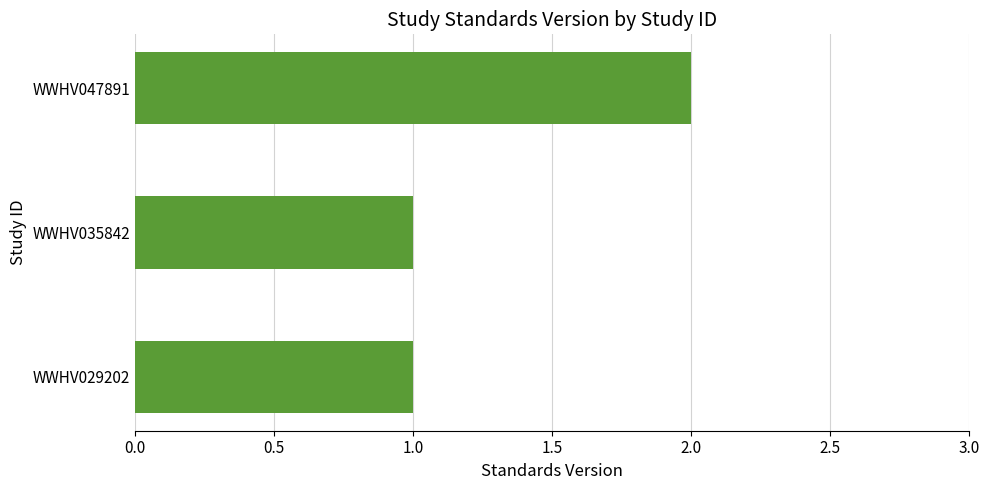

Are the bars horizontal?

Yes